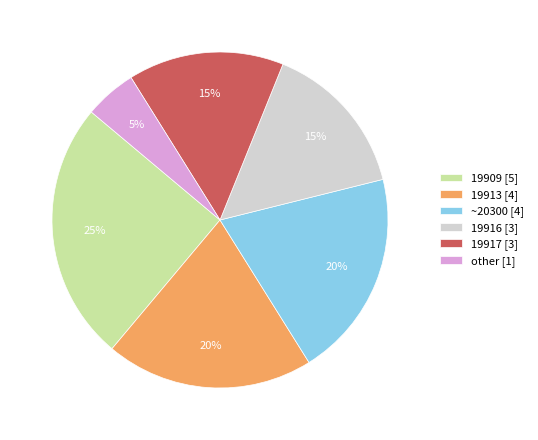

Which category has the biggest portion of the pie?

19909 [5]